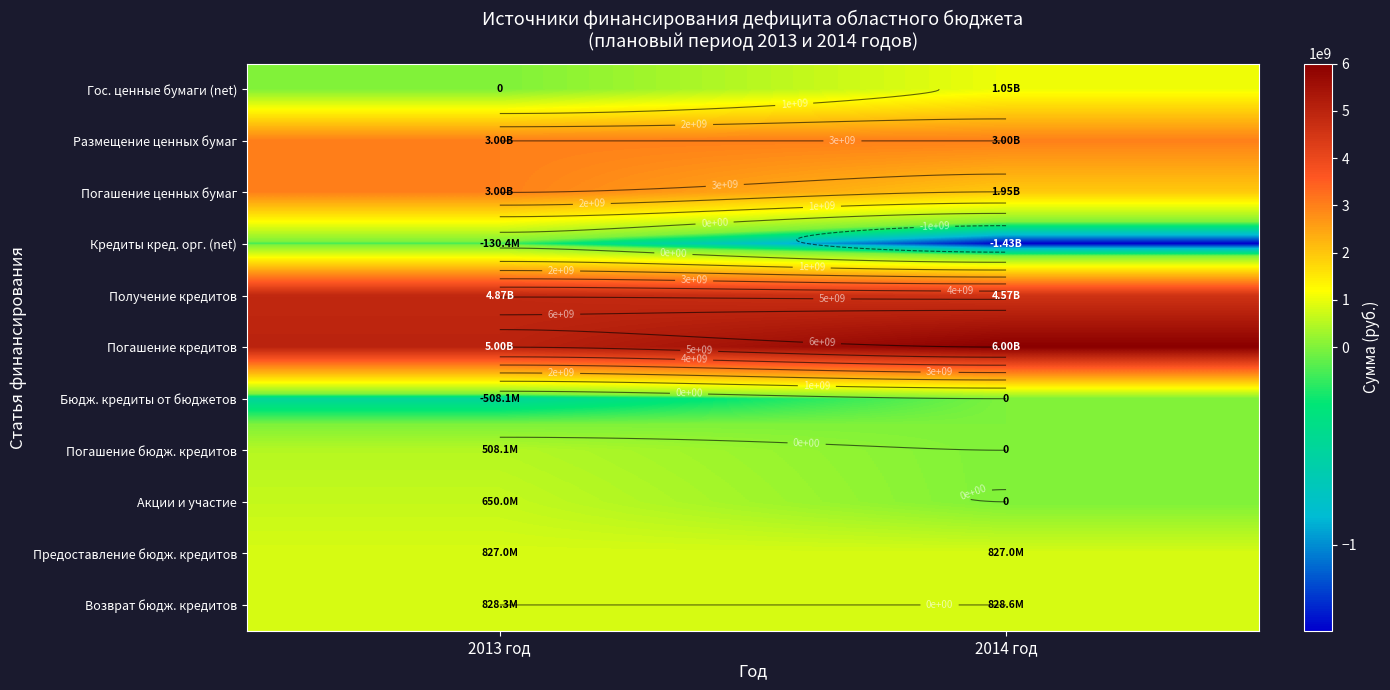

Which series has the widest spread of values?

Кредиты кред. орг. (net)